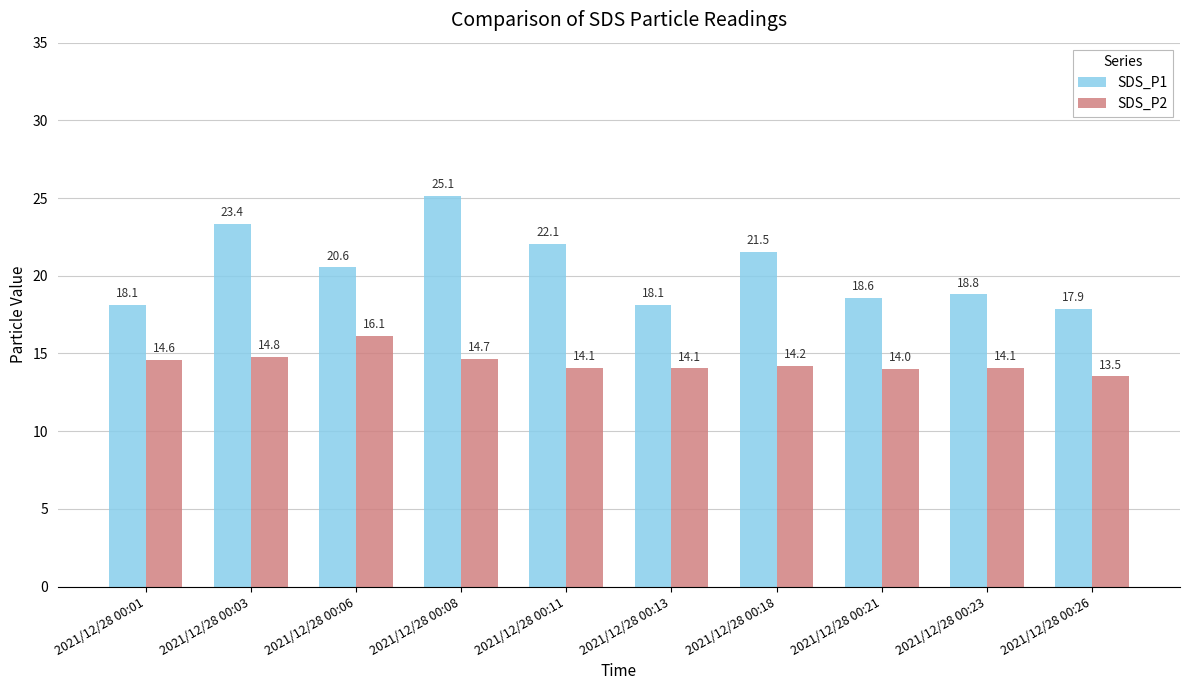

List the series in order of their peak value, lowest first.

SDS_P2, SDS_P1